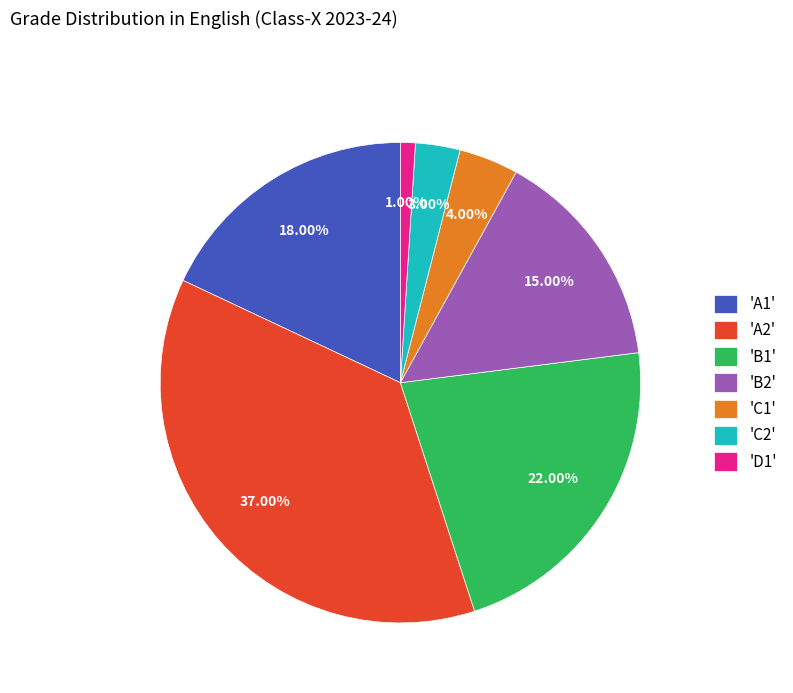

Rank the categories by value from highest to lowest.

'A2', 'B1', 'A1', 'B2', 'C1', 'C2', 'D1'